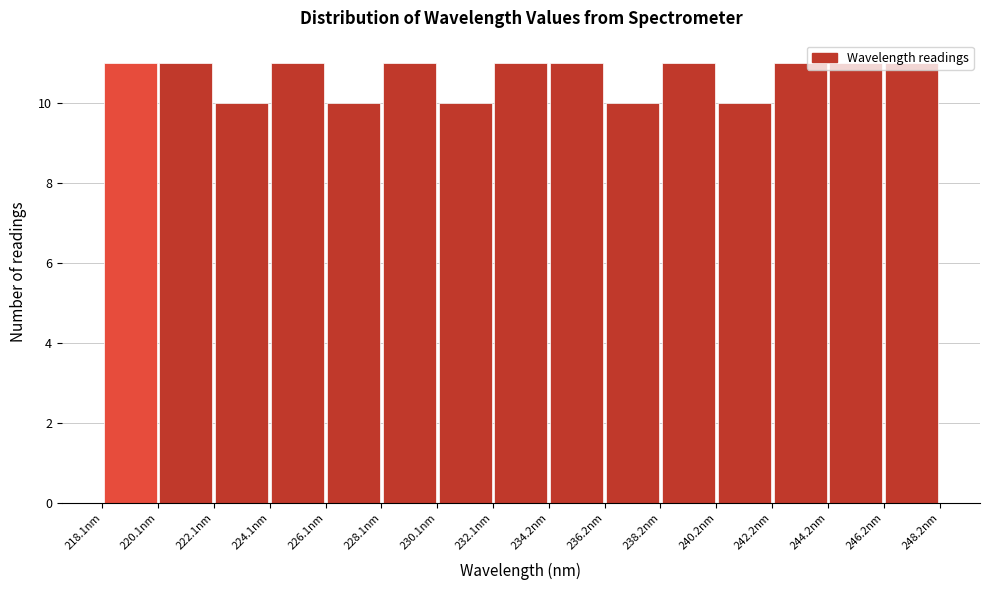

Reading left to right, transcribe this chart: for each bar, give the range it covers on the x-axis and its height. Neither the bar edges nor the heights are printed on the chart, so give them approximately, as read against the axes.

218 to 220: 11
220 to 222: 11
222 to 224: 10
224 to 226: 11
226 to 228: 10
228 to 230: 11
230 to 232: 10
232 to 234: 11
234 to 236: 11
236 to 238: 10
238 to 240: 11
240 to 242: 10
242 to 244: 11
244 to 246: 11
246 to 248: 11